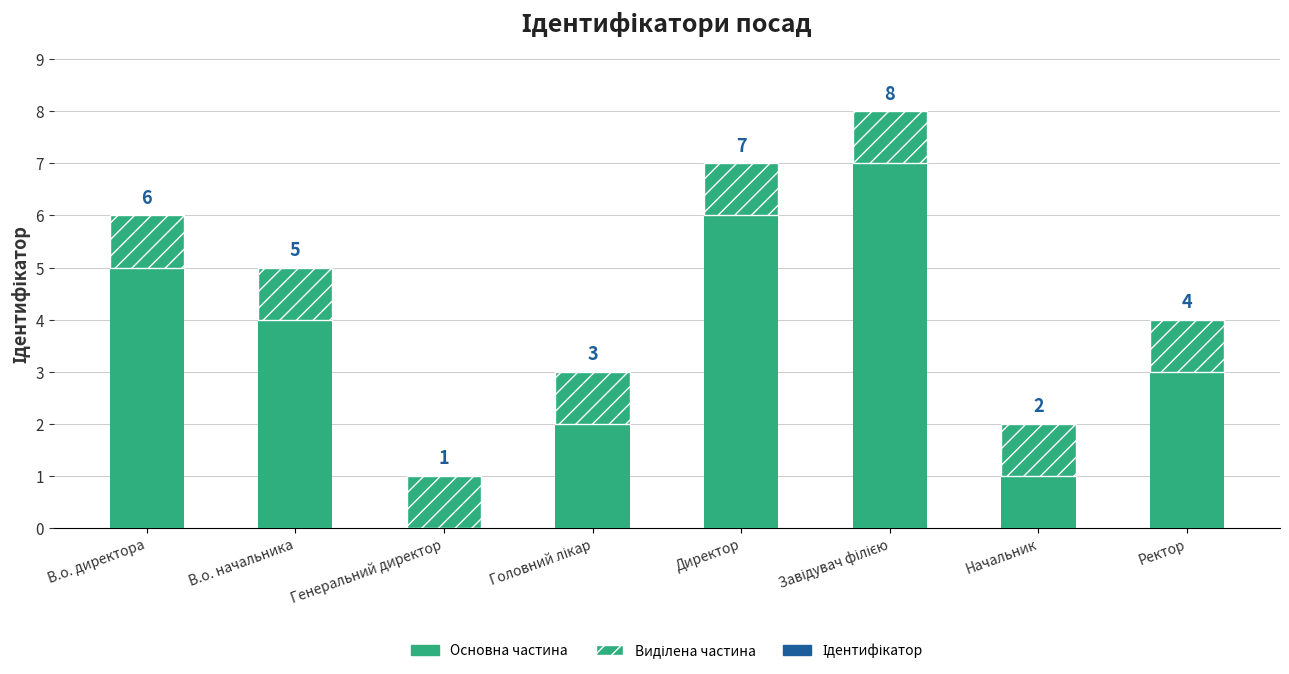

What position from the right is В.о. начальника?

7